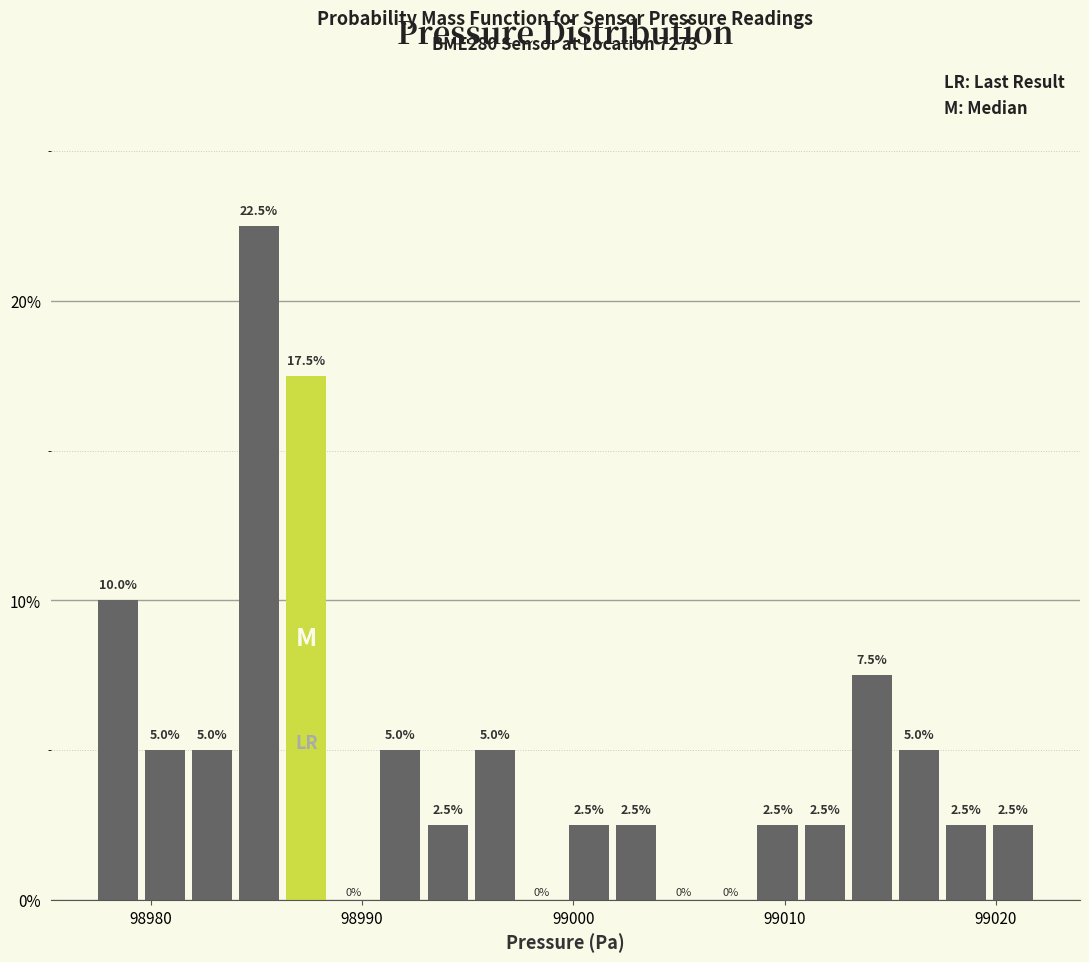

Around what value on the x-axis is the tallest bar? Give the approximate position of its centre, as read against the axis.

98985